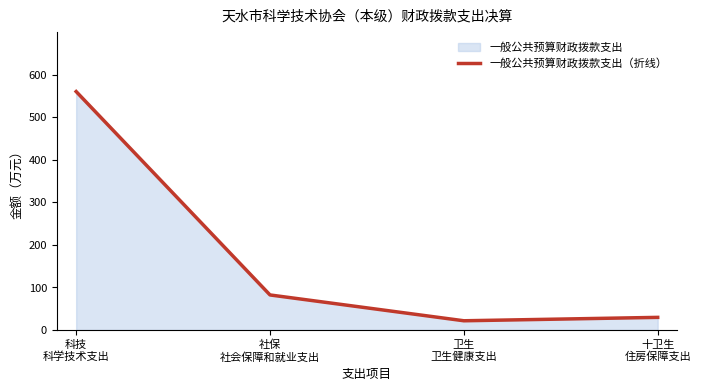

At which label is the value closest to 290?

社保
社会保障和就业支出